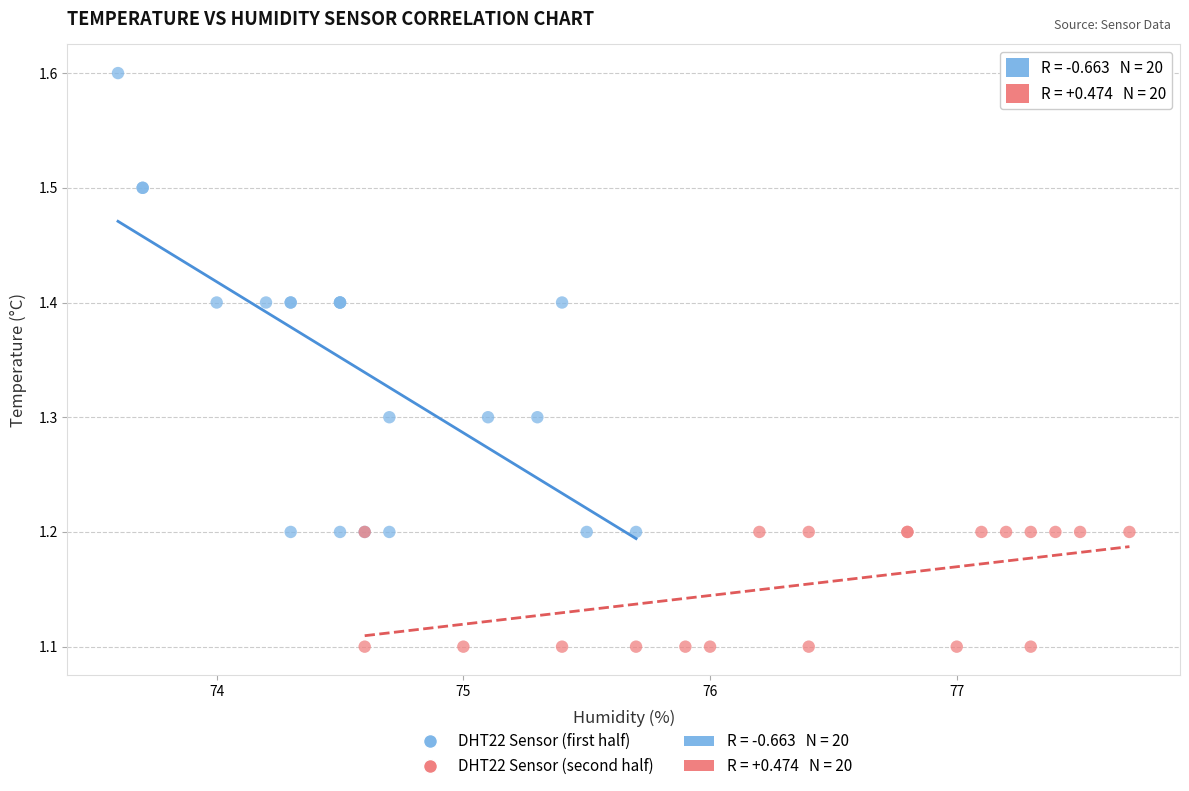

Which series has the widest spread of Y values?

DHT22 Sensor (first half)